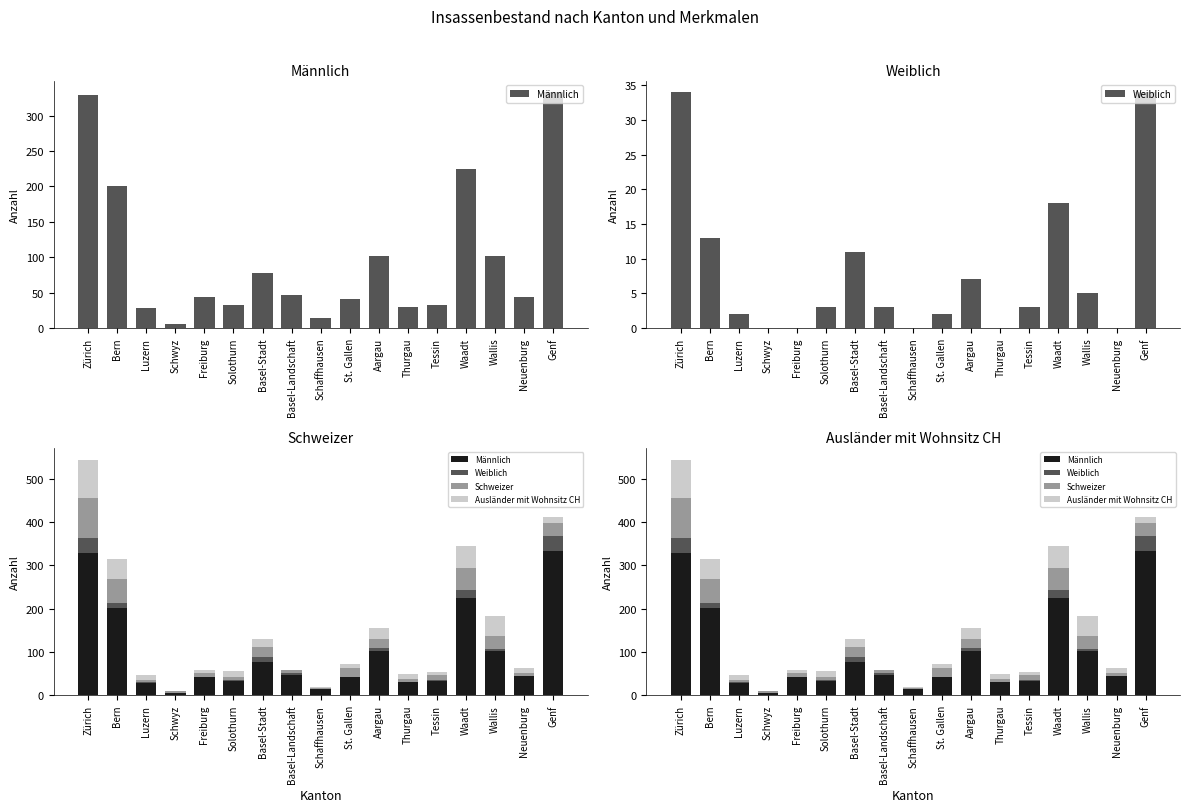

What is the difference between the second highest and second lowest values in the Ausländer mit Wohnsitz CH series?

51